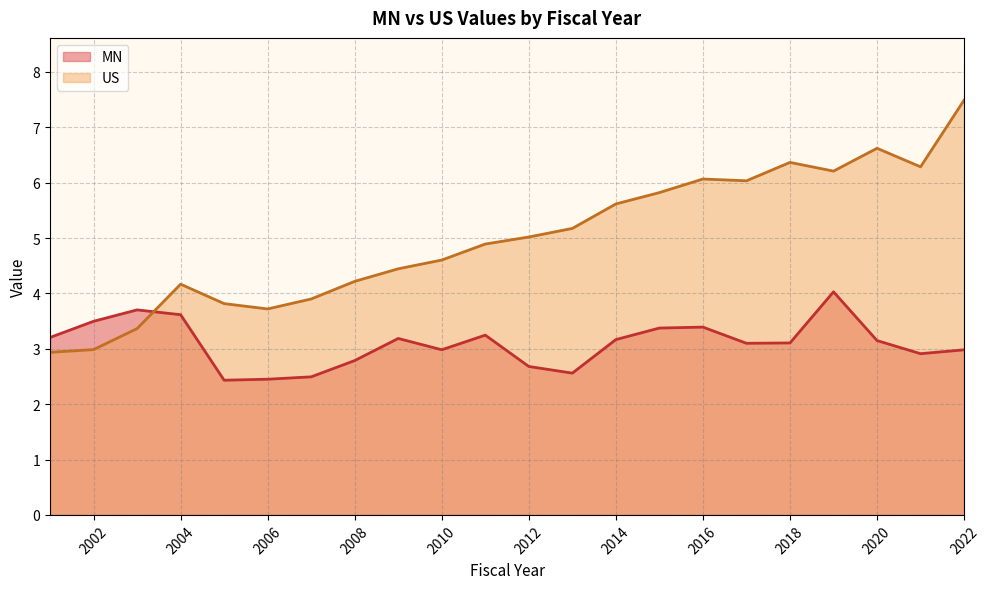

True or false: US has a value of 6.4 at 2007.

False